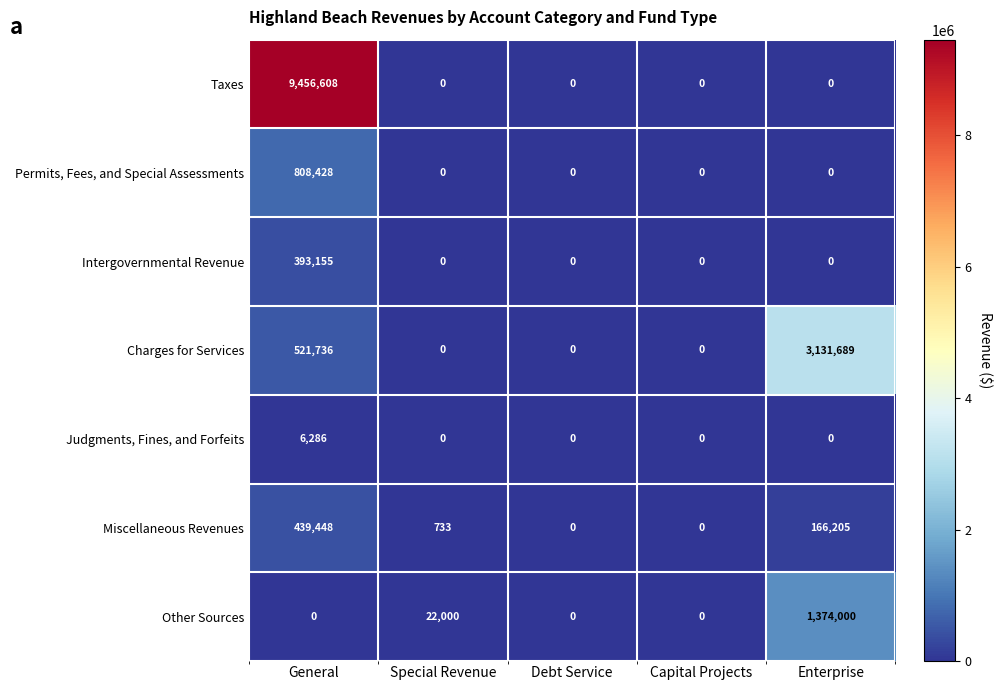

Which label corresponds to the largest value in the chart?

General